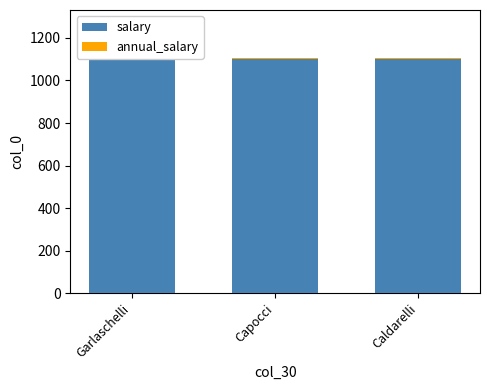

Reading left to right, what are all the values shown in this chart?

salary: Garlaschelli=1101	Capocci=1101	Caldarelli=1101
annual_salary: Garlaschelli=8	Capocci=6	Caldarelli=3